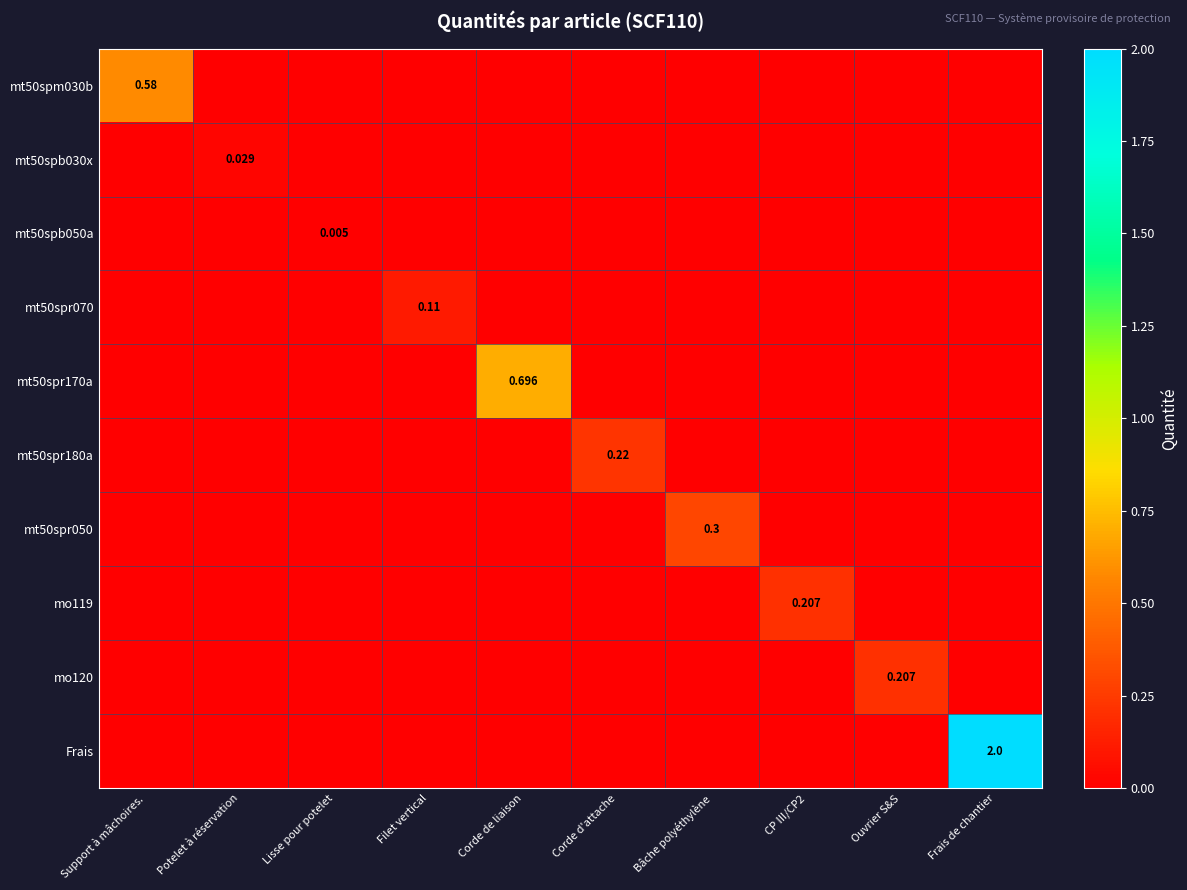

Is the value of Frais at Bâche polyéthylène greater than the value of mt50spb050a at Corde de liaison?

No